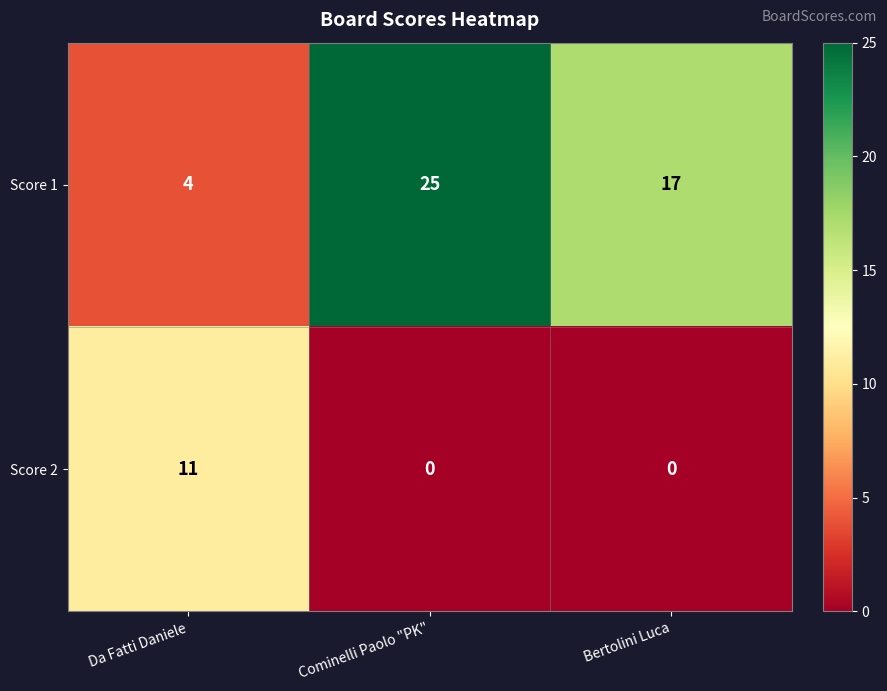

Between Da Fatti Daniele and Bertolini Luca, which series saw the biggest shift?

Score 1